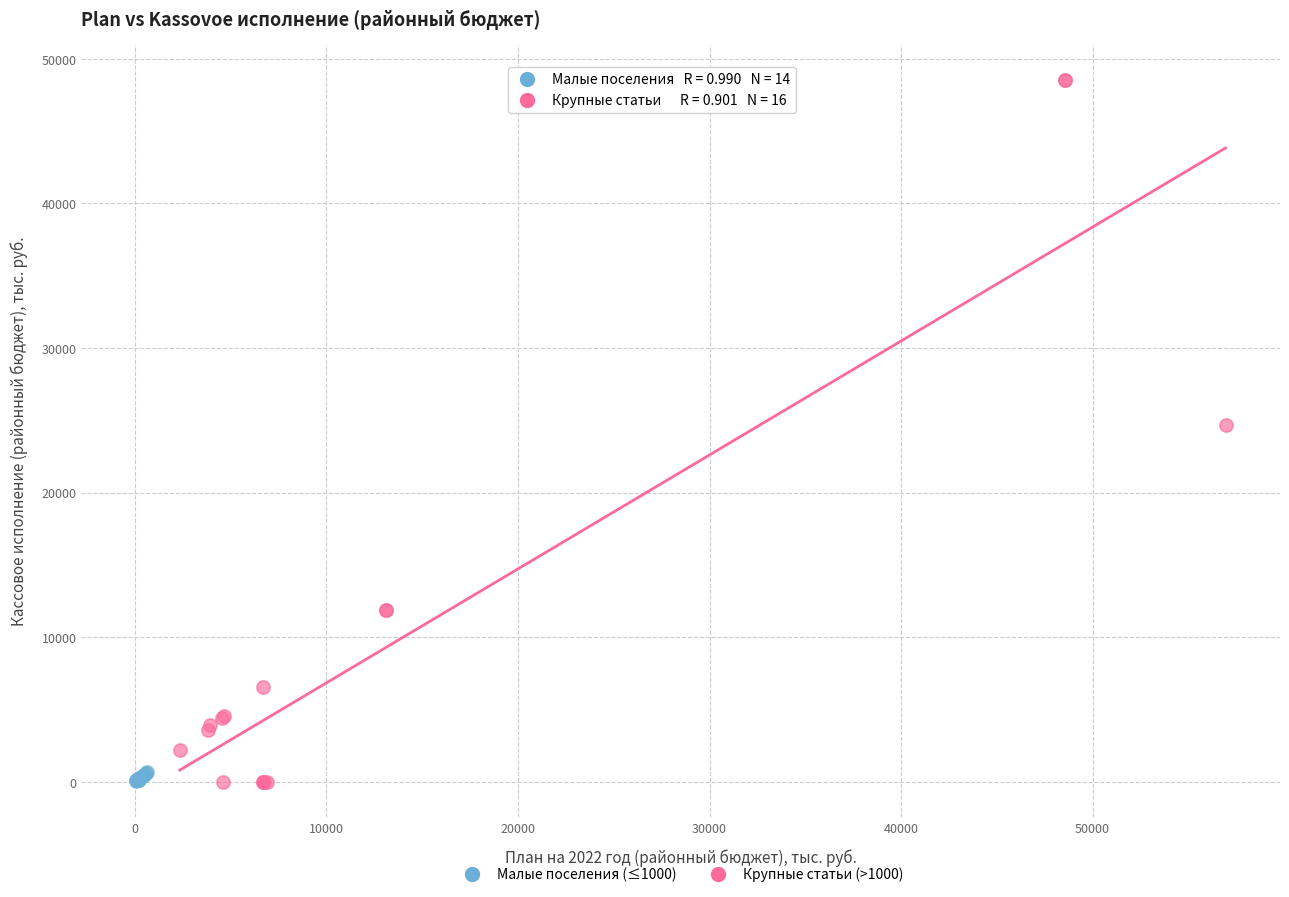

Which series has the largest Y range (max minus min)?

Крупные статьи (>1000)